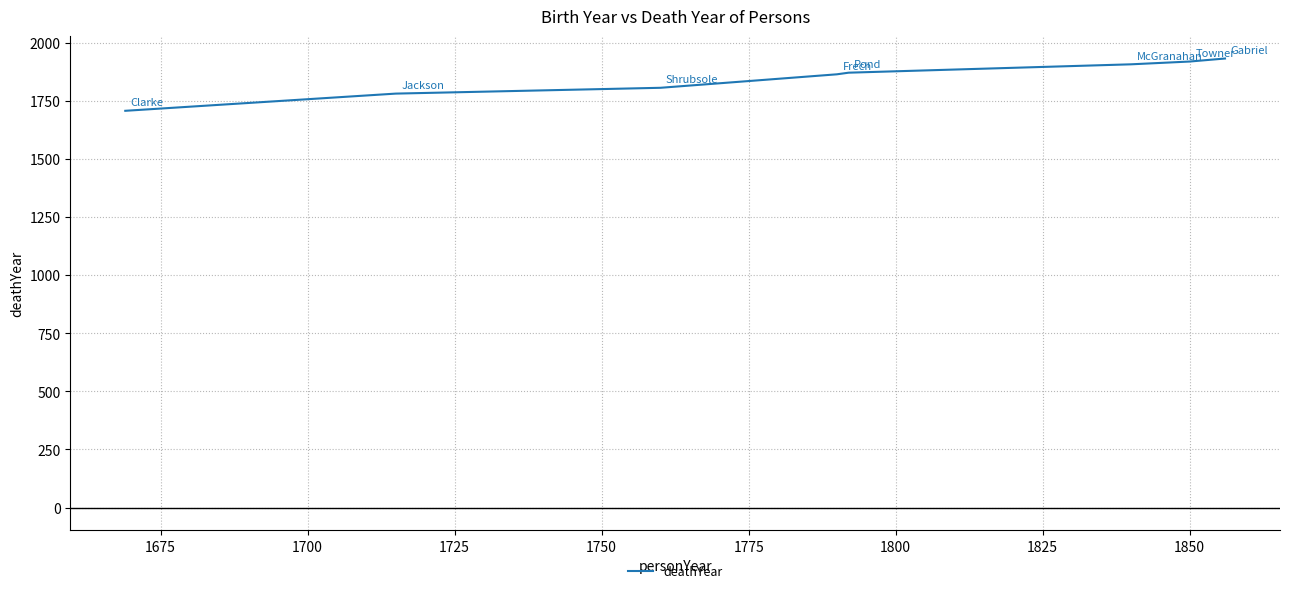

What is the difference between the maximum and minimum values?

225